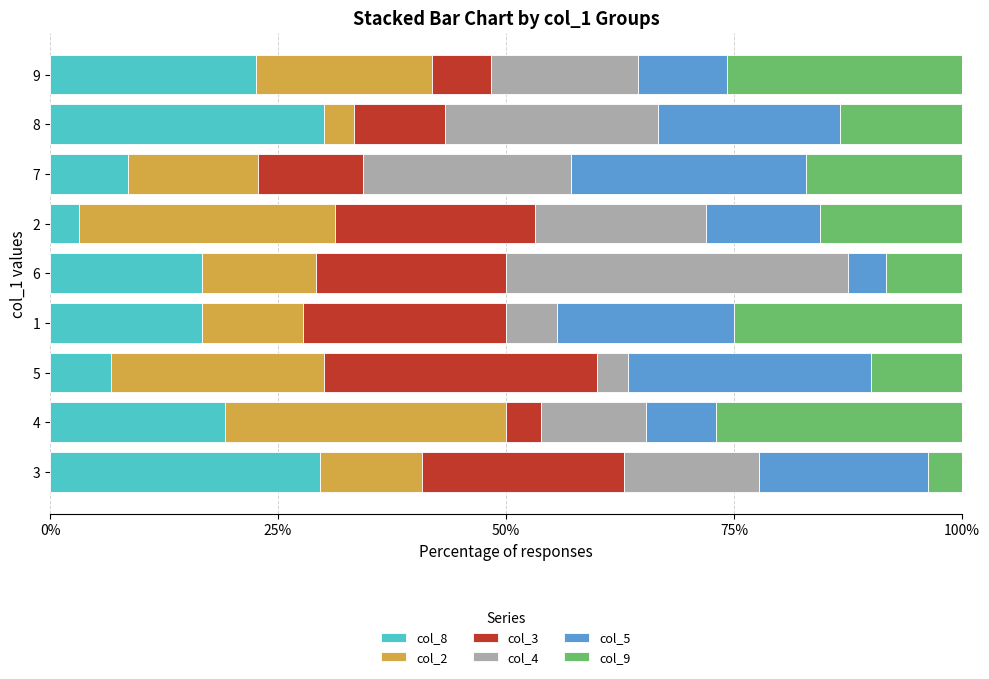

What is the maximum value for col_8?

30.0